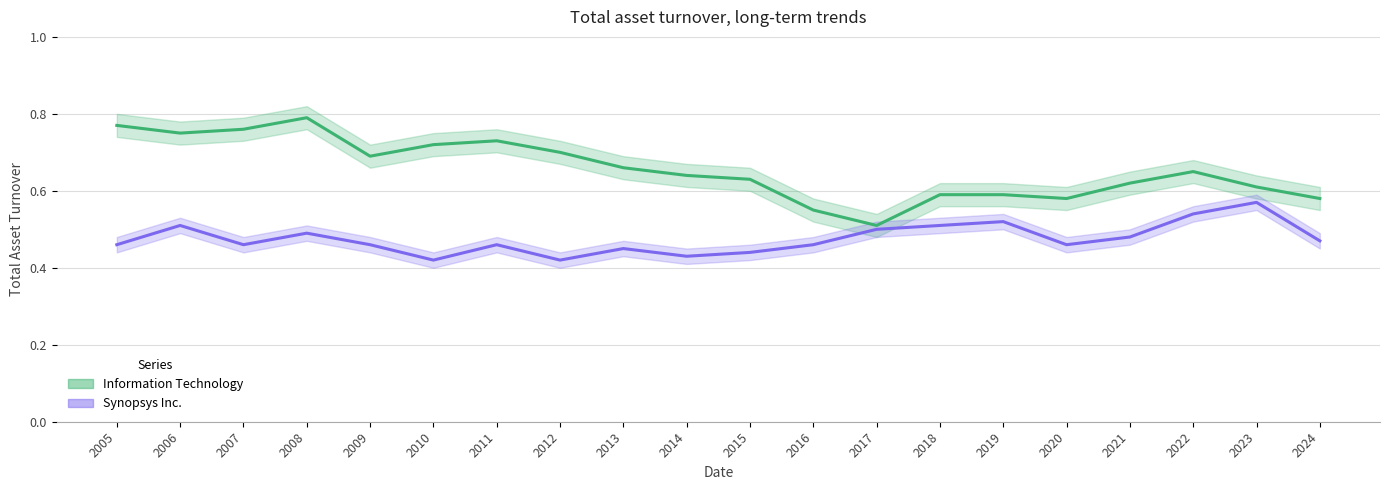

Is it true that Synopsys Inc. equals 0.5 at 2024?

True